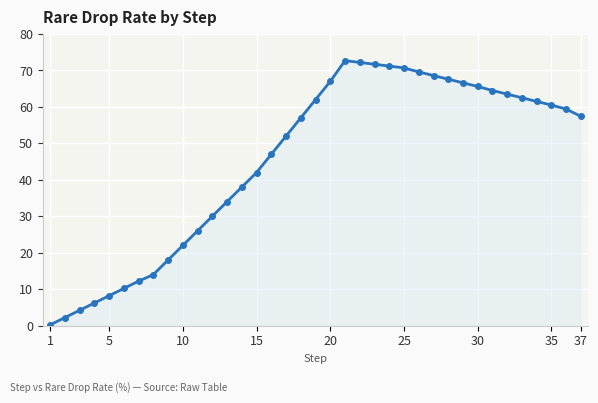

What is the value of the 7th point from the left?

12.2